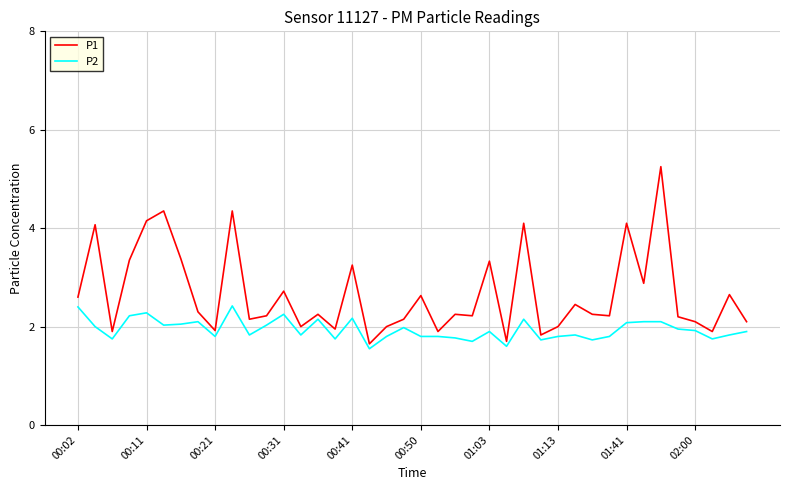

List the series in order of their peak value, highest first.

P1, P2